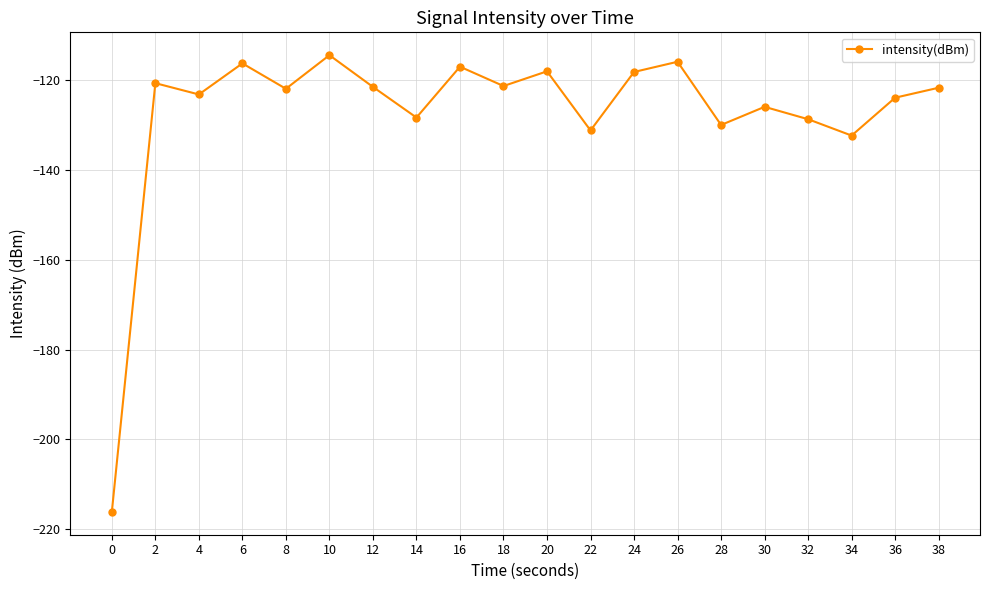

How many points are lower than both their immediate neighbors (excluding endpoints)?

7